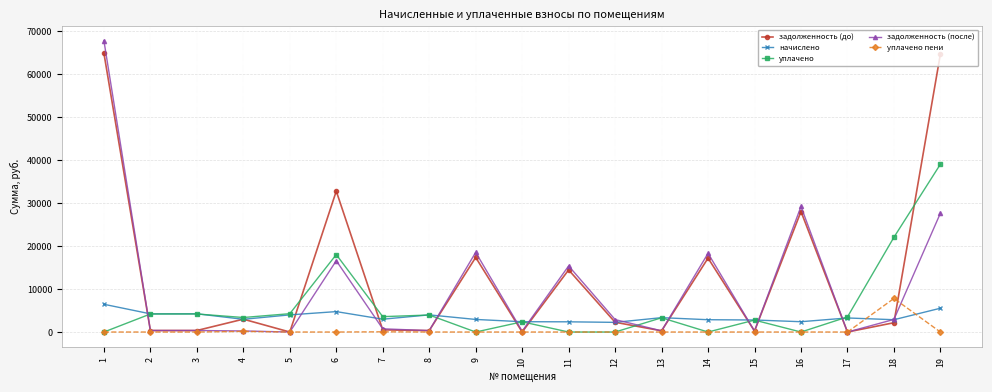

At which label is задолженность (после) closest to 33855?

16